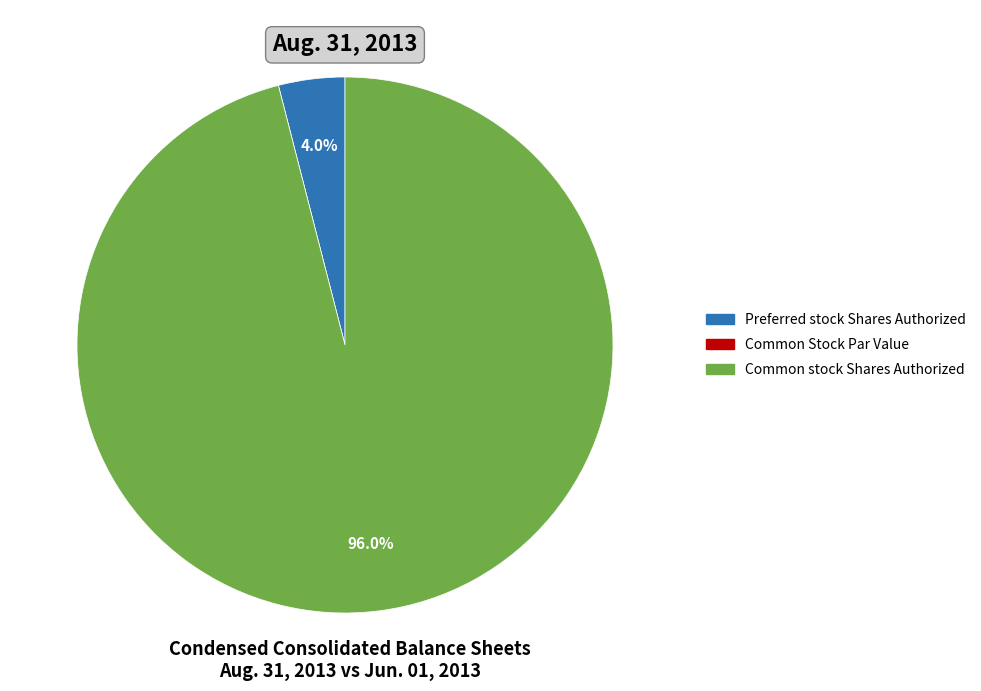

Is there a majority slice in this chart?

Yes